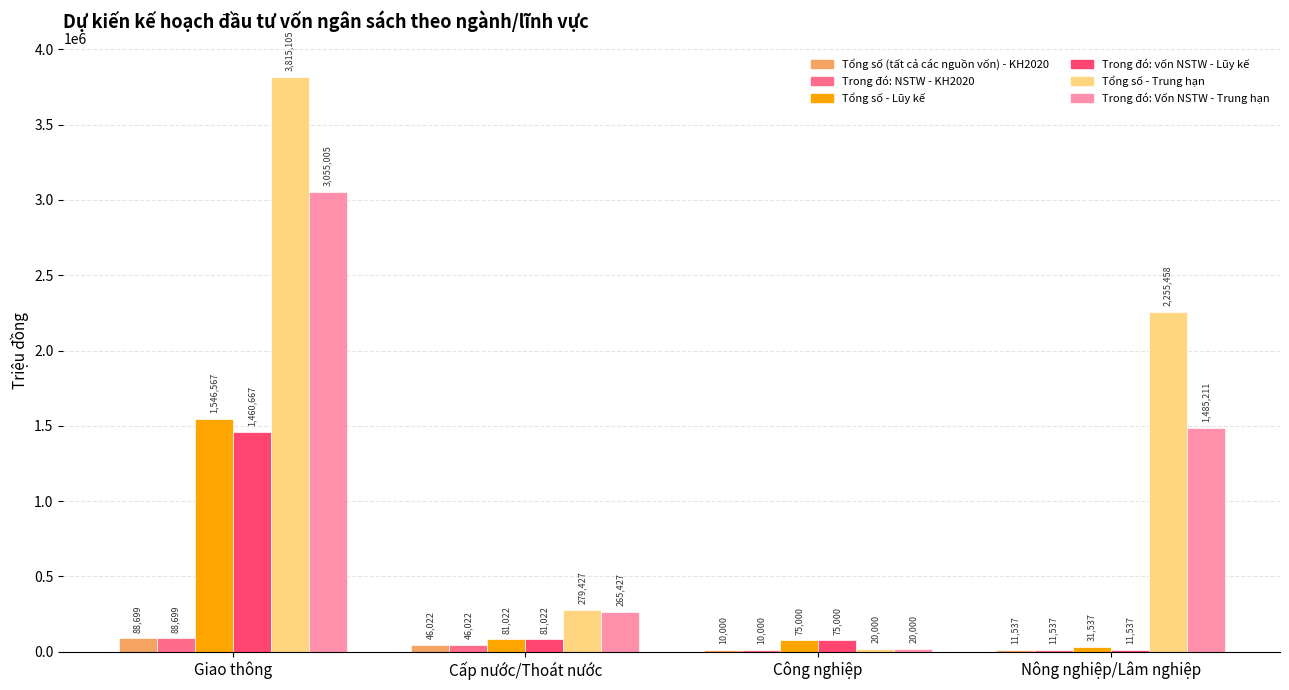

Where is Trong đó: vốn NSTW - Lũy kế nearest to the value 736102?

Cấp nước/Thoát nước